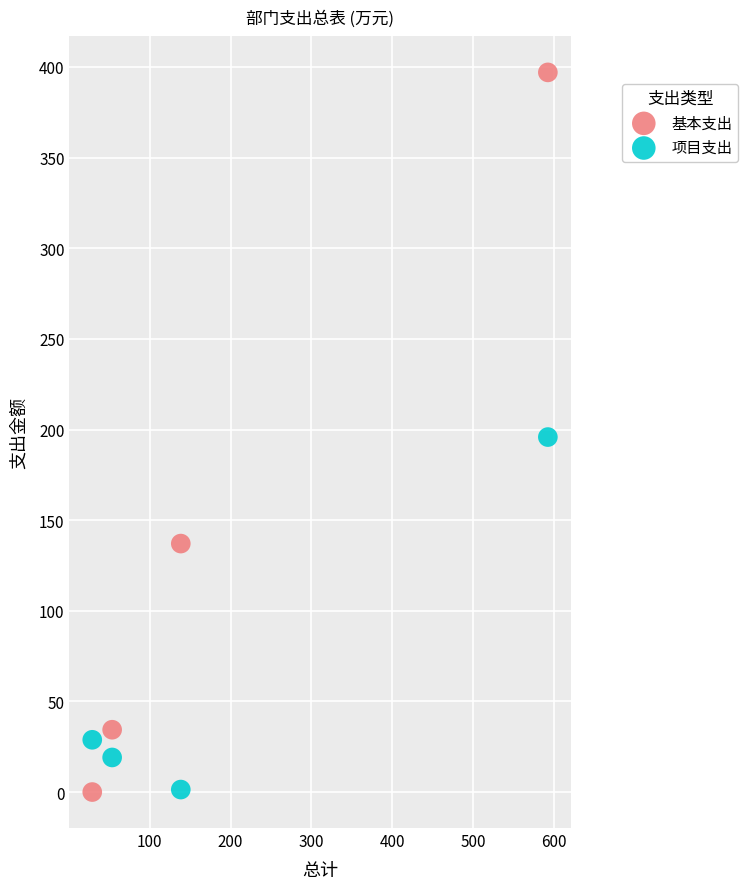

What are all the series names shown in the legend?

基本支出, 项目支出